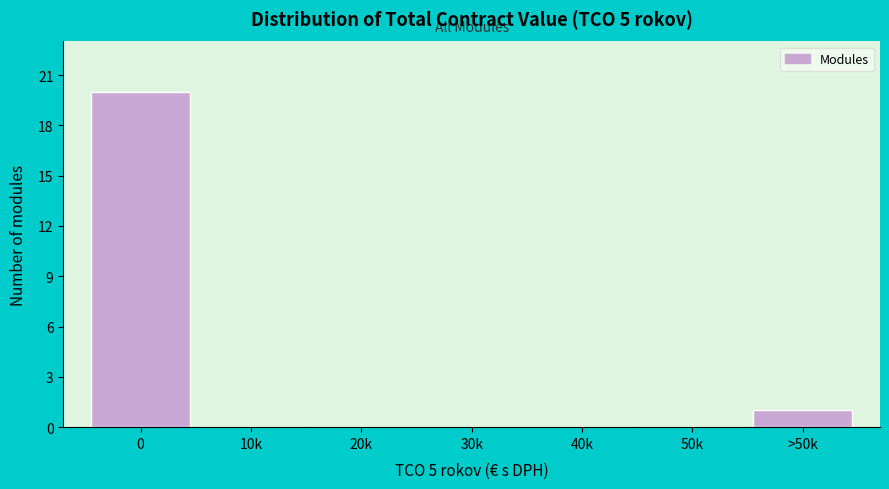

Reading left to right, what are all the values shown in this chart?

0=20	10k=0	20k=0	30k=0	40k=0	50k=0	>50k=1